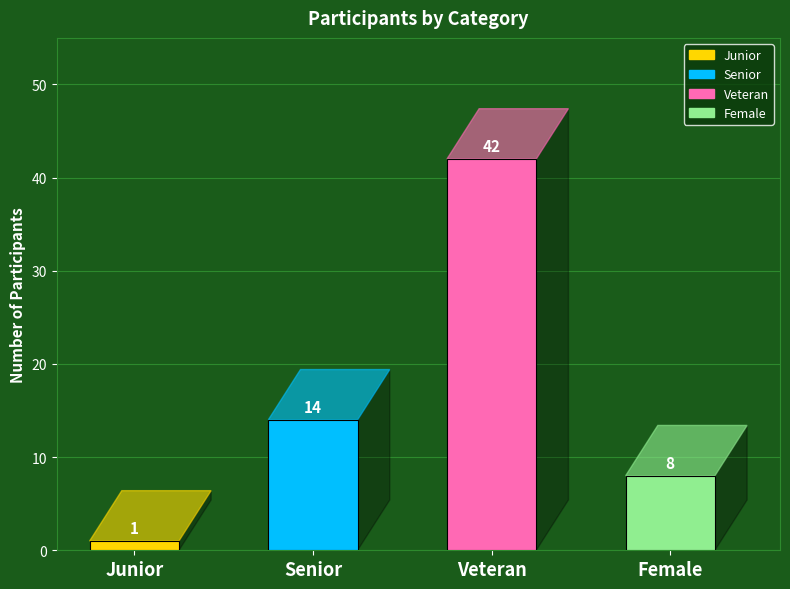

Rank the categories by value from highest to lowest.

Veteran, Senior, Female, Junior